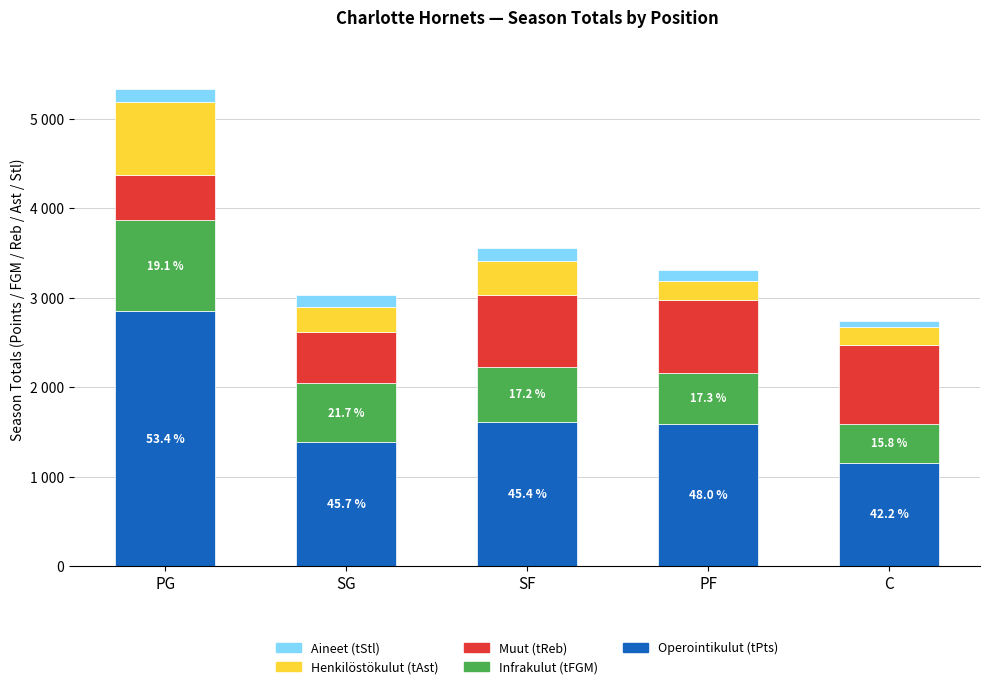

True or false: Operointikulut (tPts) has a value of 1154 at C.

True